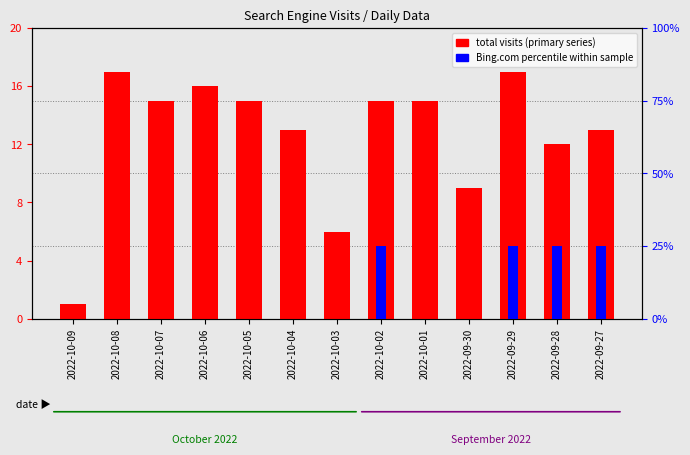

At 2022-10-03, list the series in order from smallest to largest.

Bing.com percentile, total visits (primary)